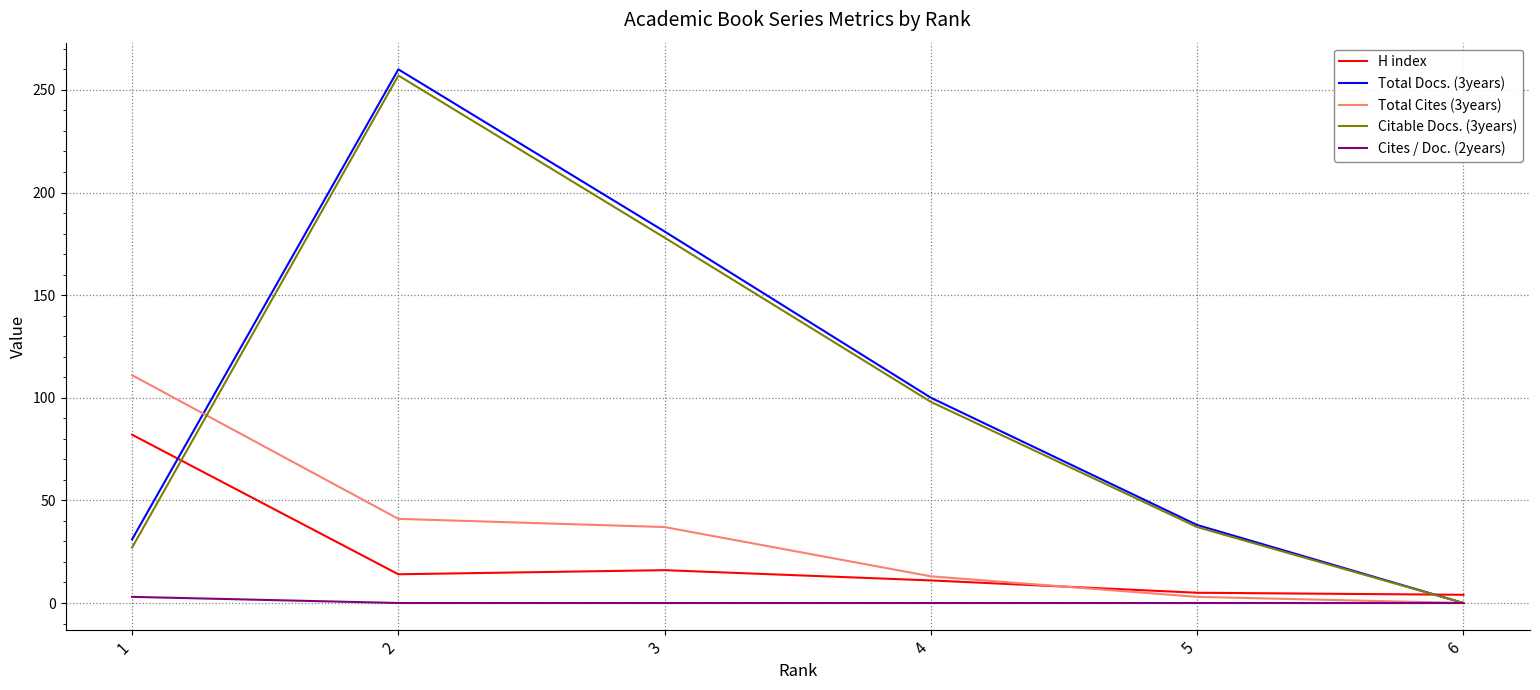

Between 5 and 6, which series saw the biggest shift?

Total Docs. (3years)